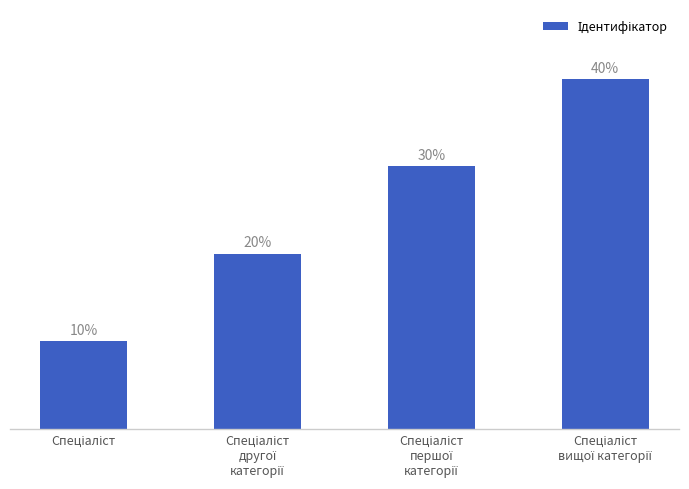

The value at Спеціаліст is 15. True or false?

False